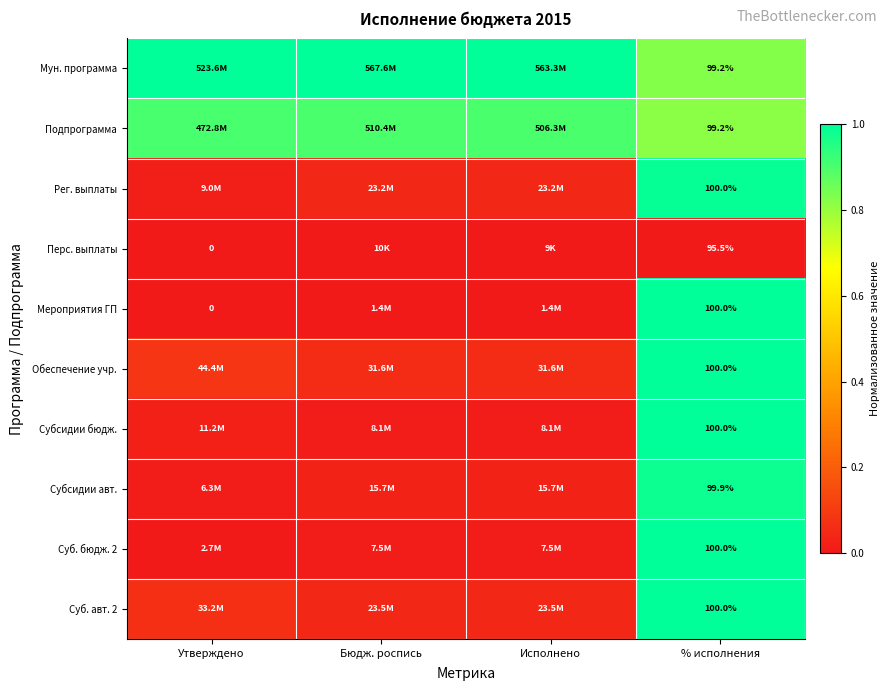

How many series are shown in this chart?

10